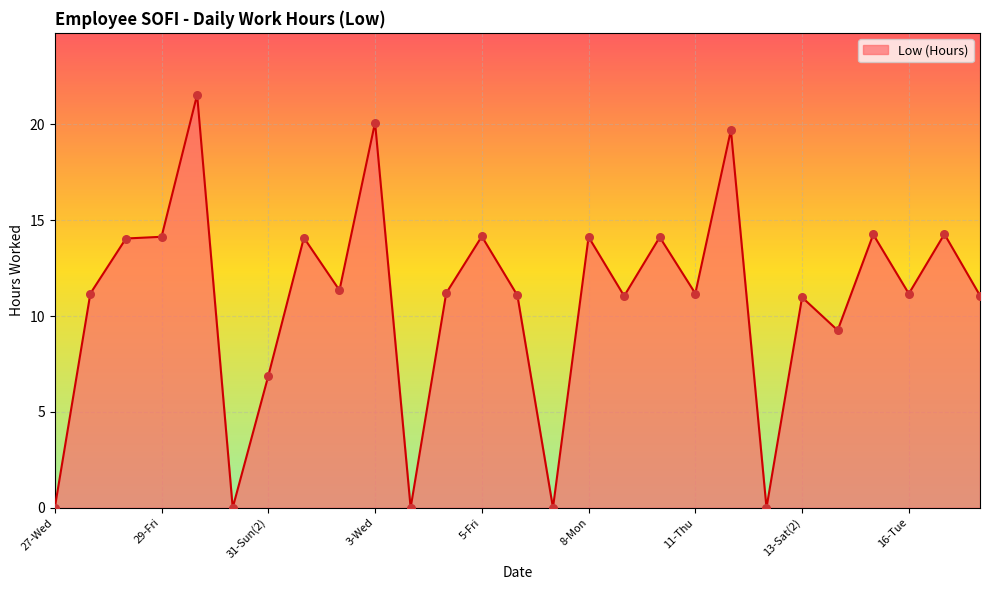

What is the maximum value shown in the chart?

21.6